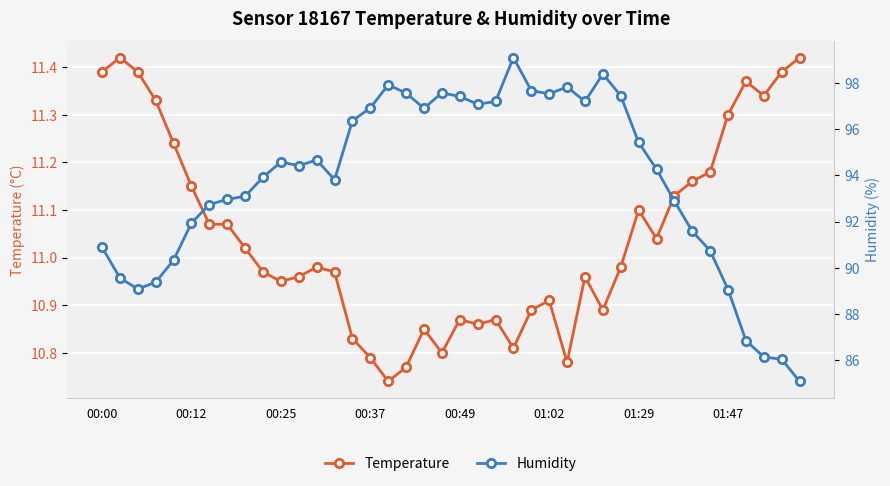

What is the difference between the highest and lowest values at 00:00?

79.5